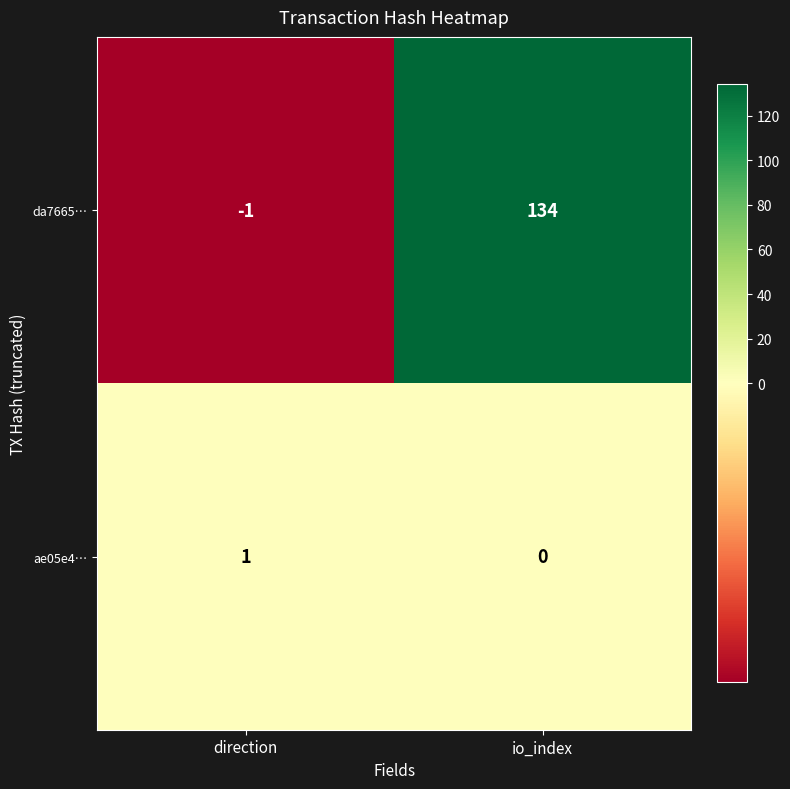

What is the difference between the da7665… values at direction and io_index?

135